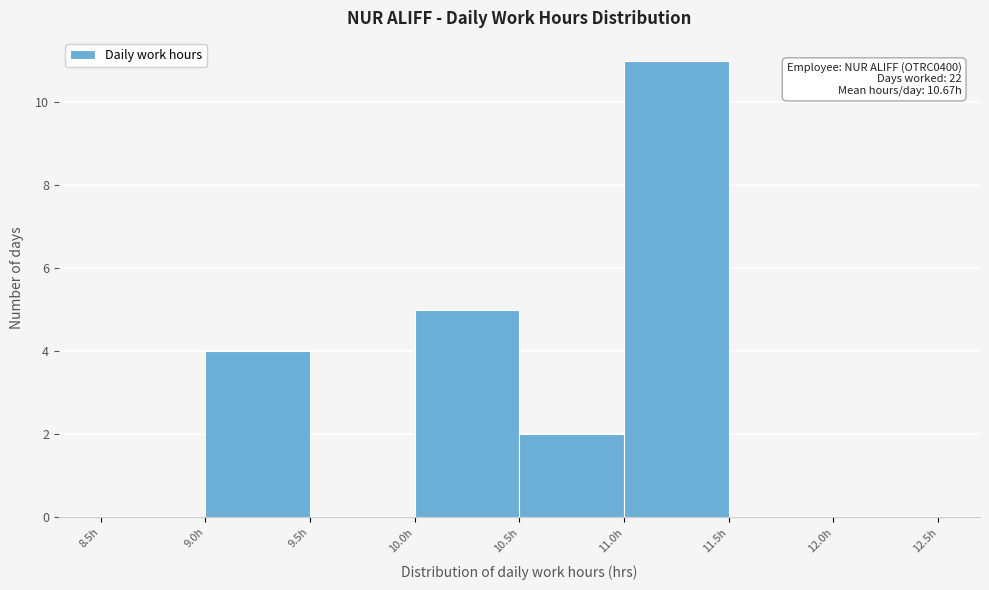

Over which range of the x-axis is the bar tallest?

11.0 to 11.5